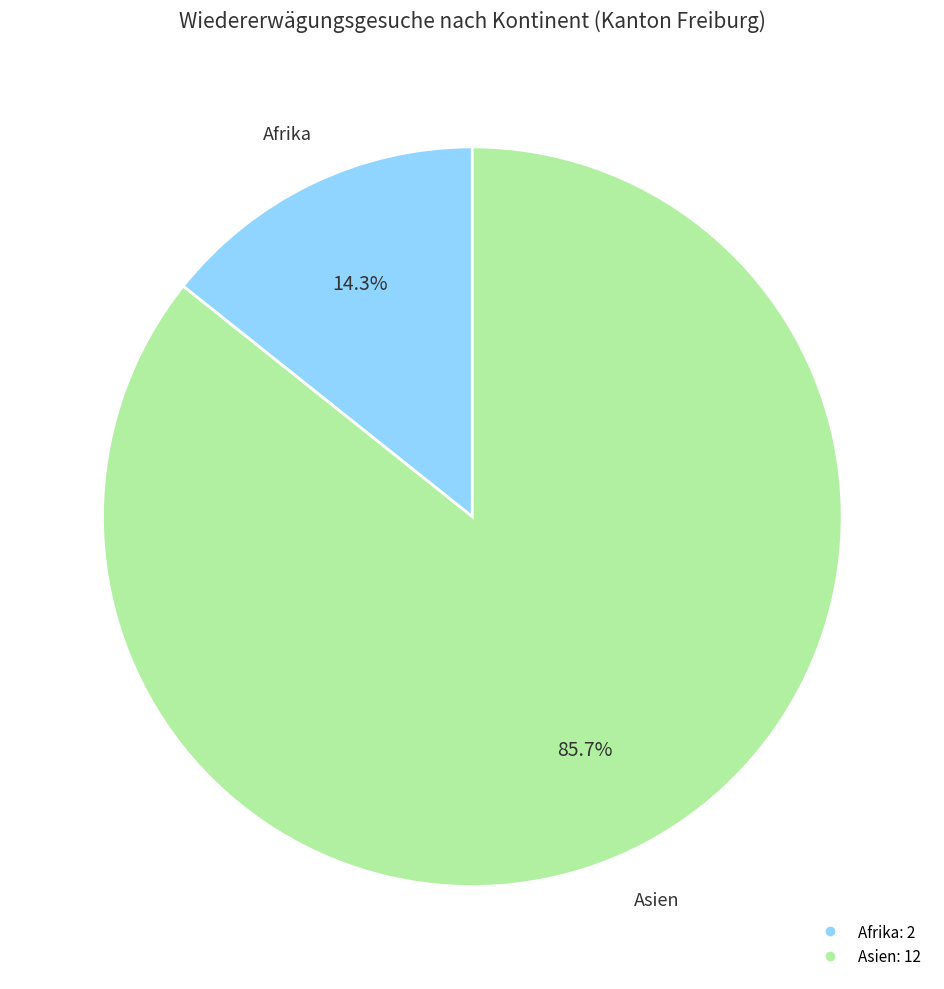

Is there any slice that represents more than half of the pie?

Yes